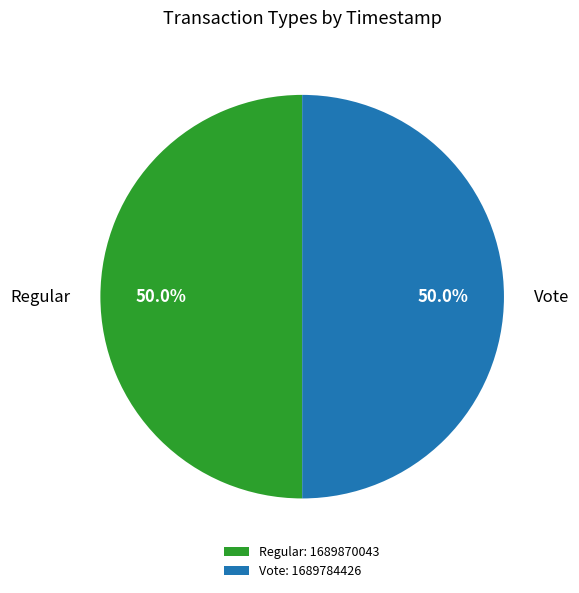

Do Regular: 1689870043 and Vote: 1689784426 together represent more than half of the pie?

Yes